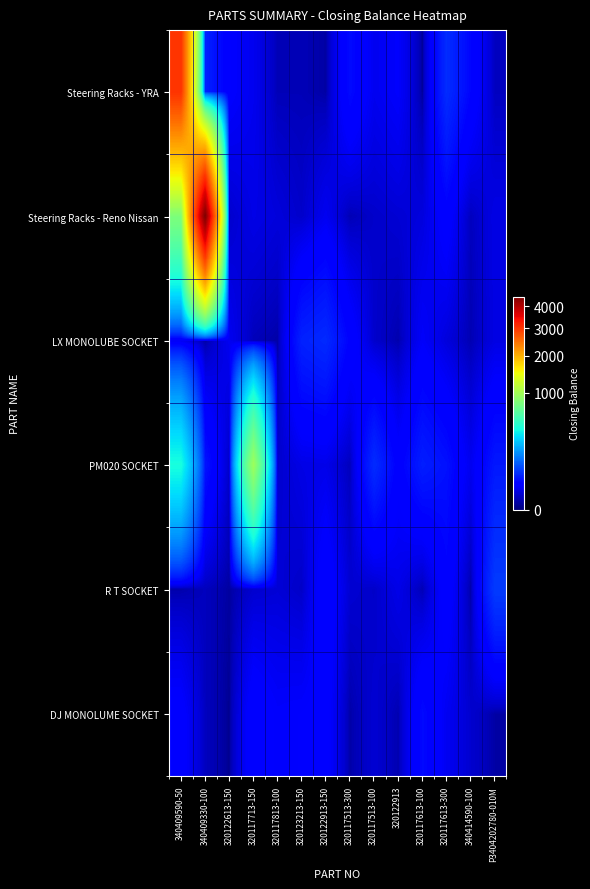

Between 320122913-150 and 320117613-100, which is larger?

320122913-150